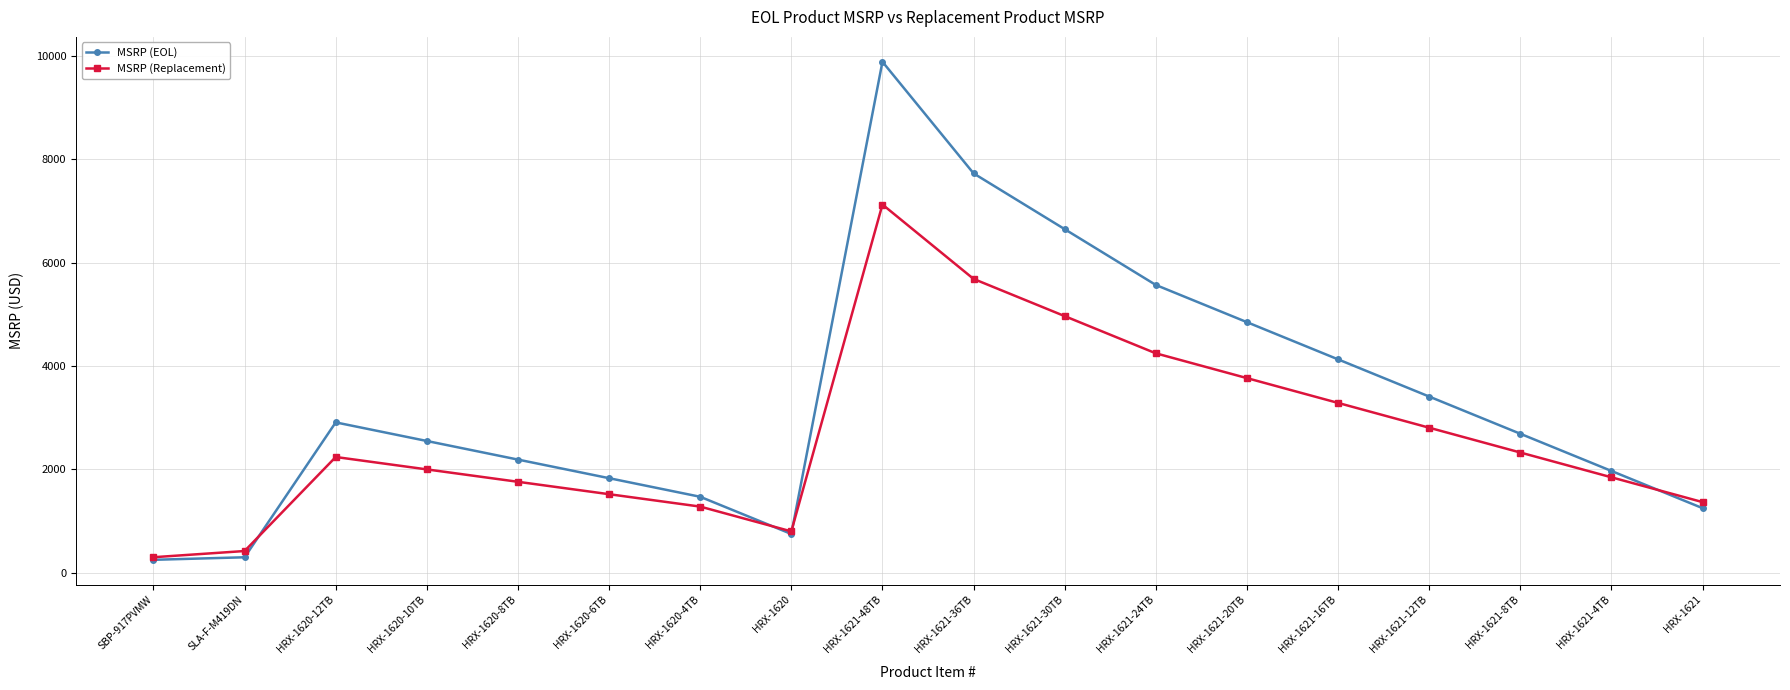

What is the difference between the highest and lowest values at HRX-1621-30TB?

1683